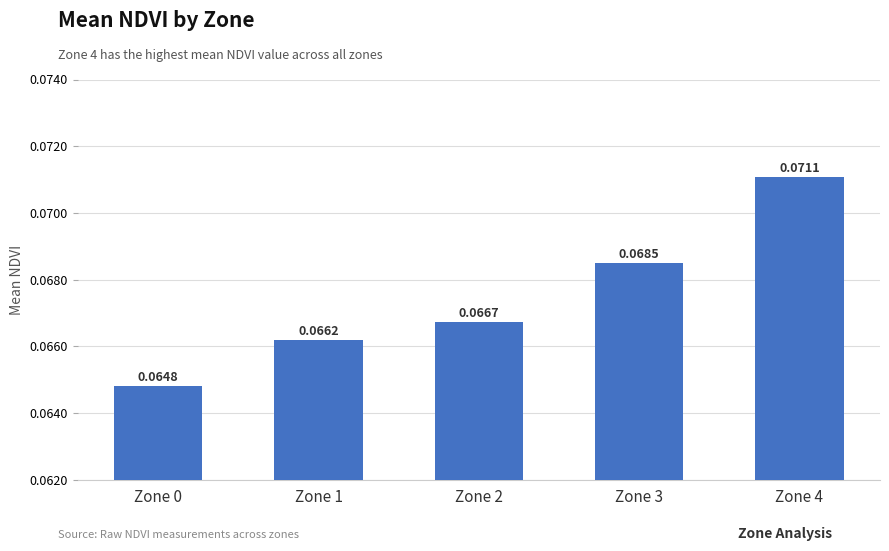

What is the sum of all values?

0.3